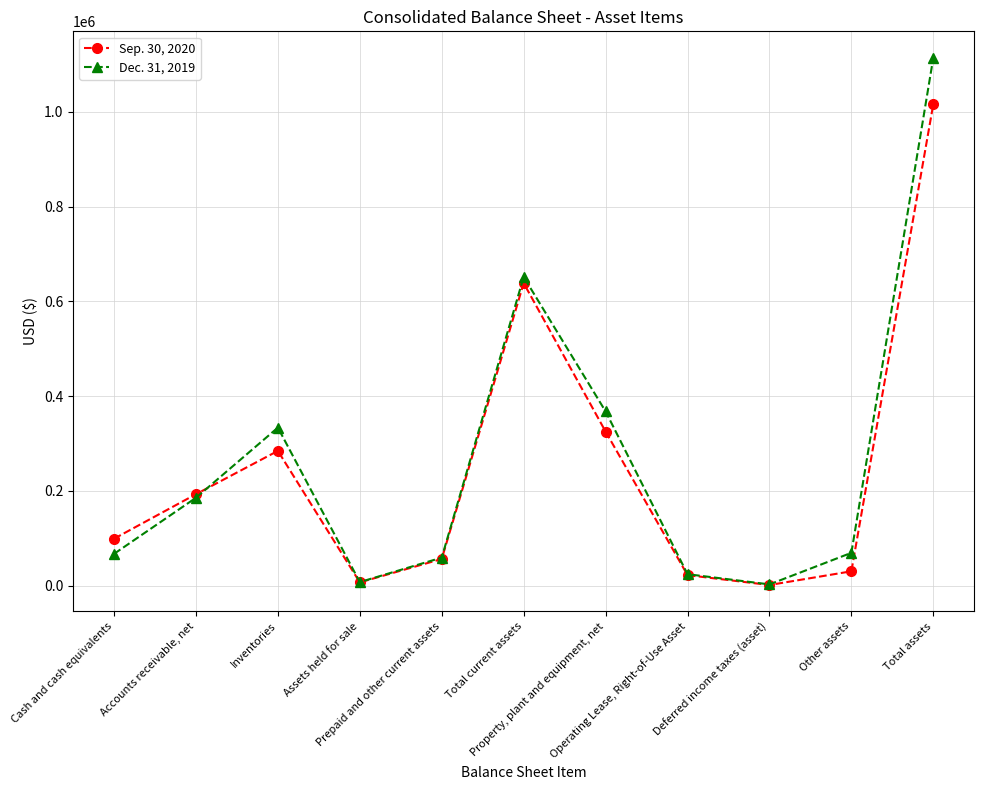

What is the maximum value for Sep. 30, 2020?

1016347